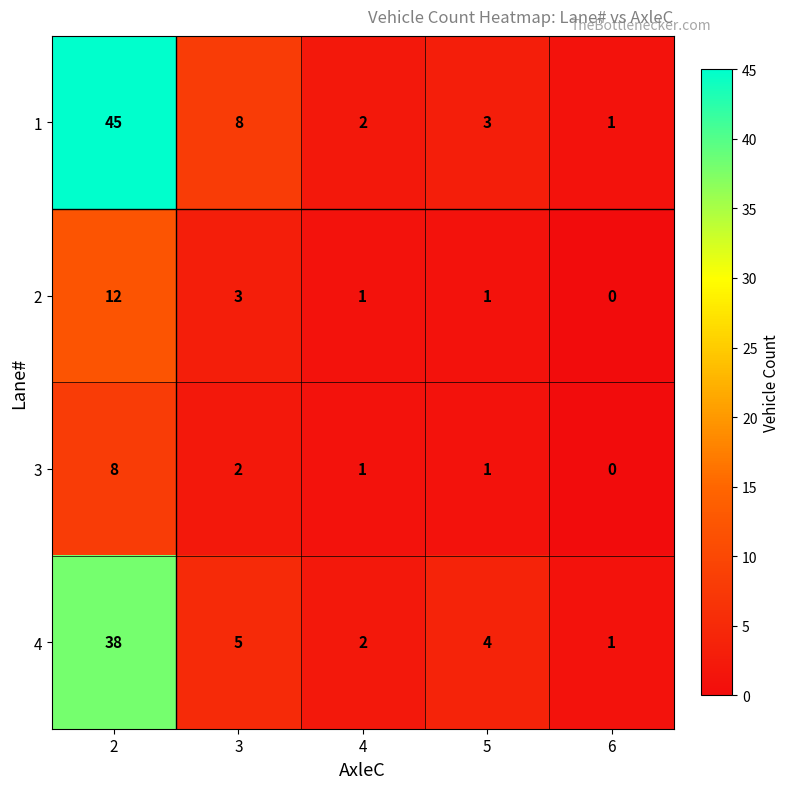

What is the spread (max minus min) of values at 4?

1